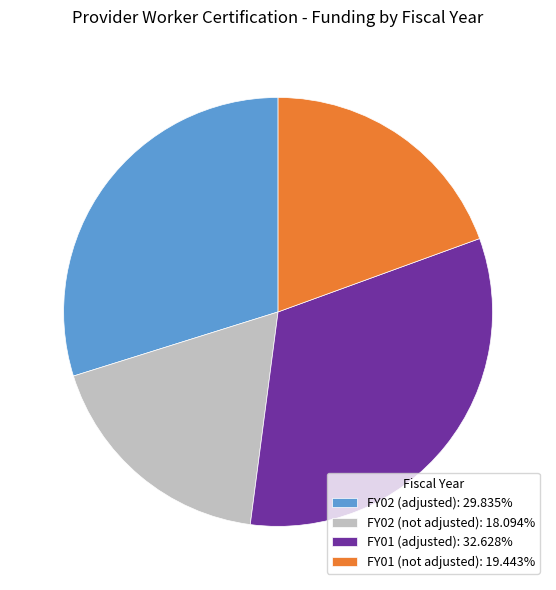

Which slice is the smallest?

FY02 (not adjusted)